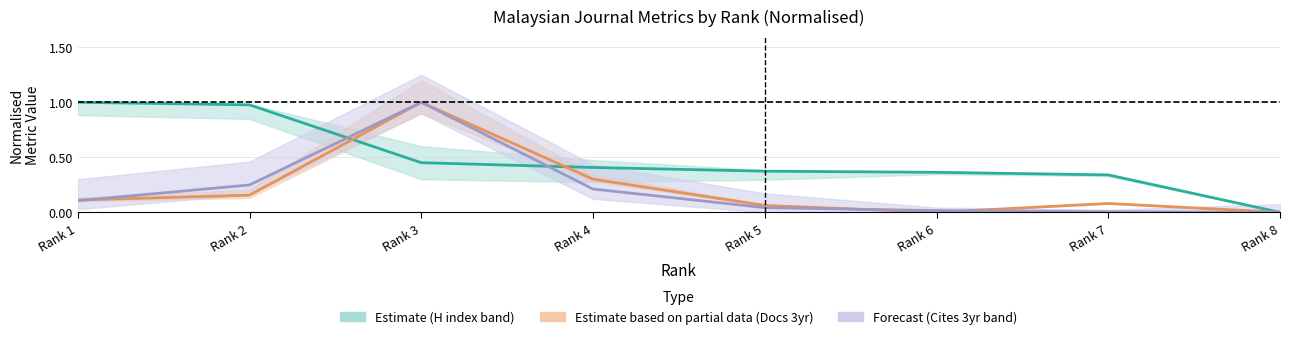

Rank the series by their maximum value, from highest to lowest.

H index, Total Docs. (3years), Total Cites (3years)